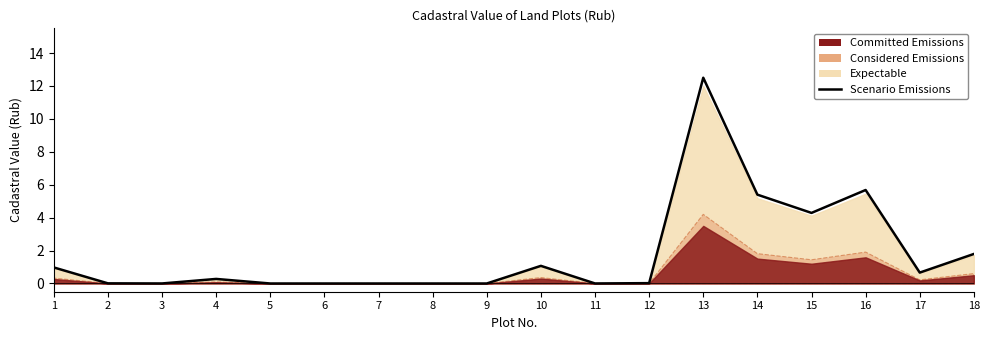

List the labels in order of value, smallest first.

5, 6, 7, 8, 9, 3, 11, 2, 12, 4, 17, 1, 10, 18, 15, 14, 16, 13